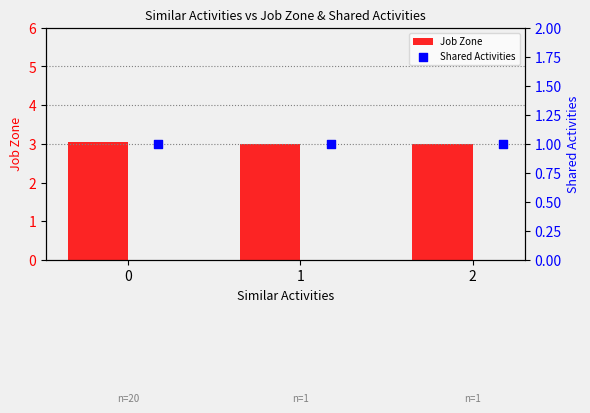

At how many categories does at least one series exceed 1?

3